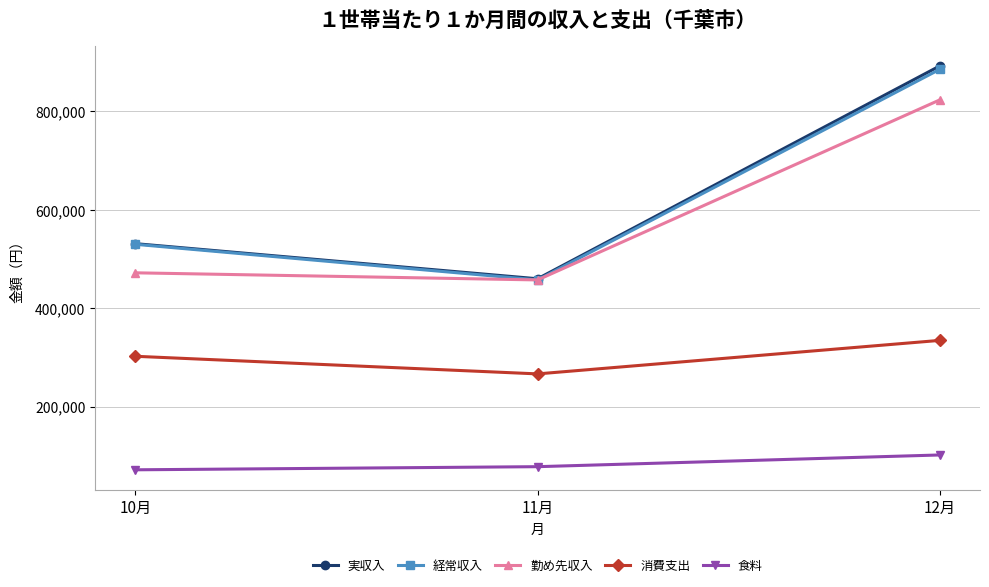

What is the sum of the 食料 values at 10月 and 12月?

173113